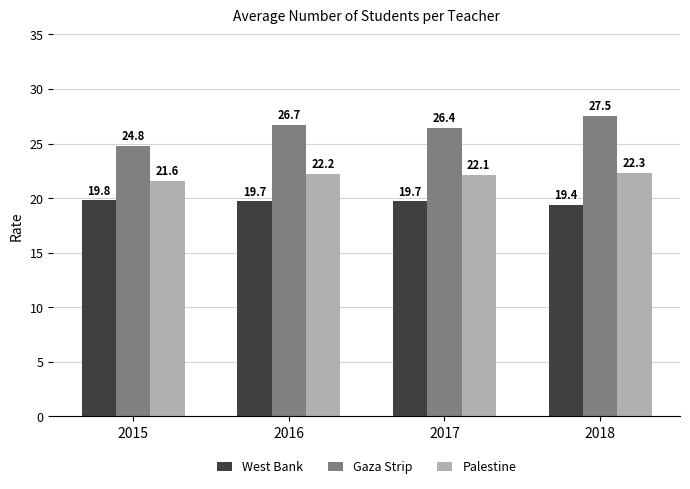

How many series are shown in this chart?

3